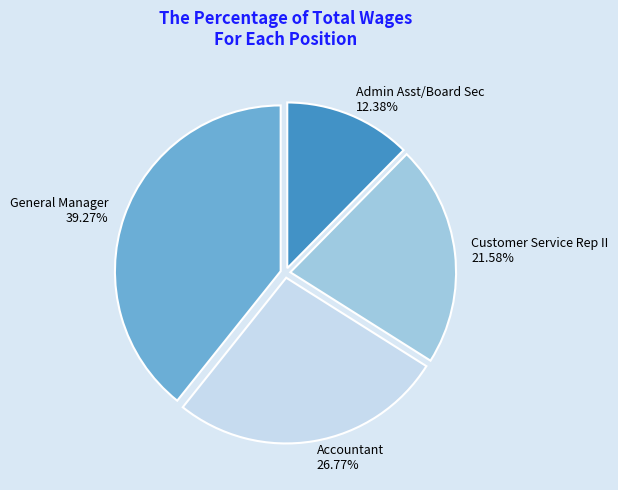

Count the number of slices in the pie.

4